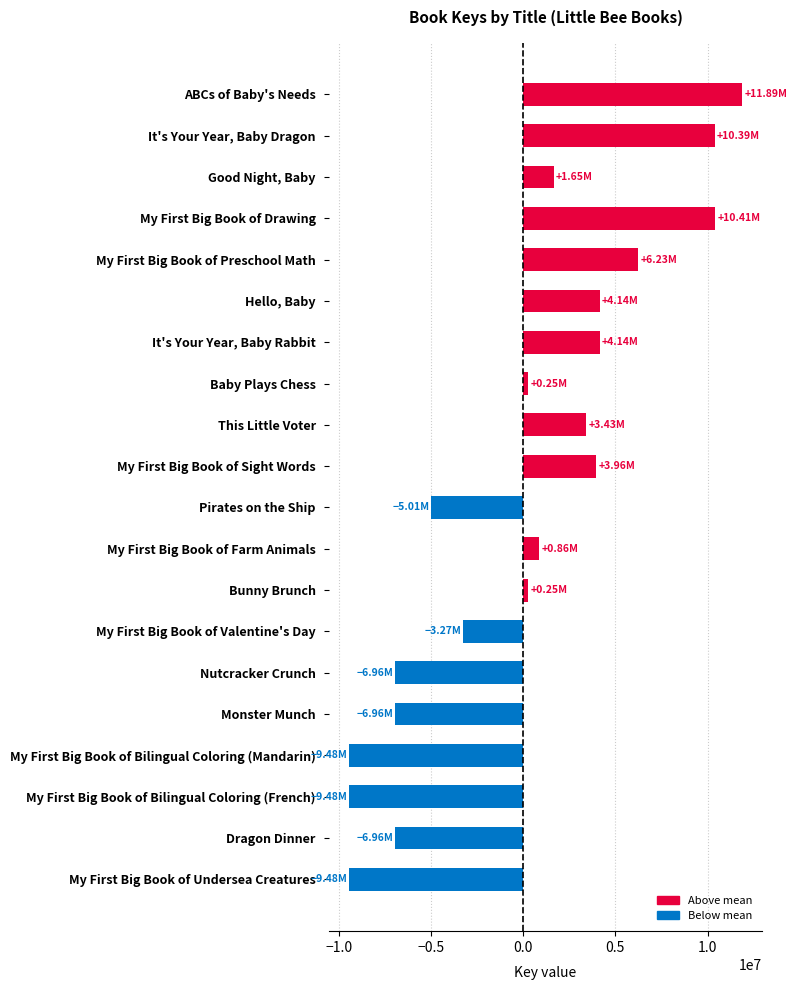

What is the difference between the maximum and minimum values?

21368824